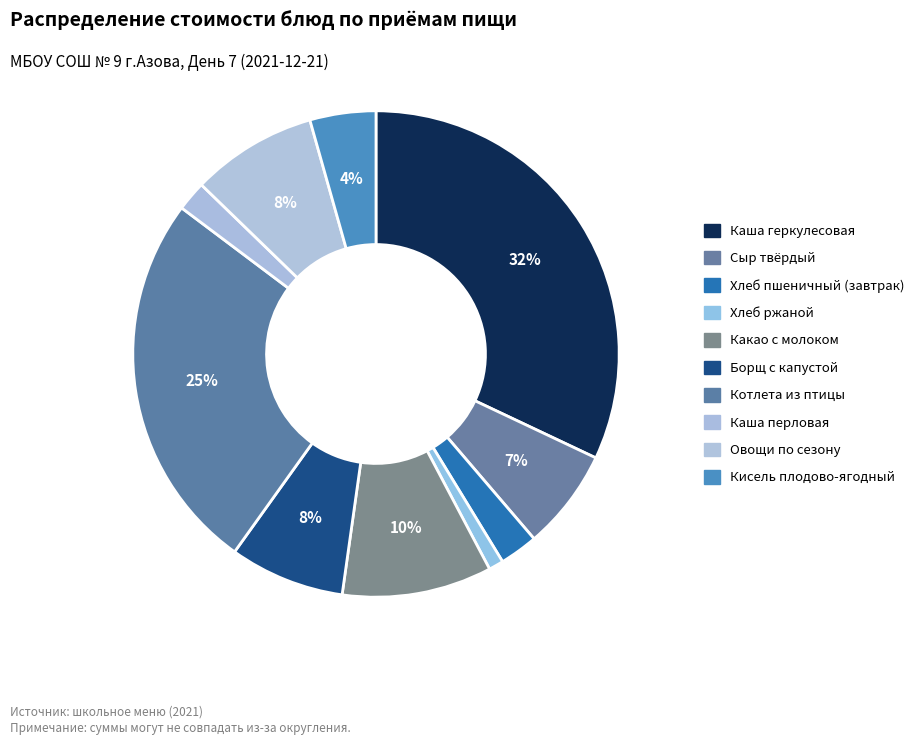

Combined, what portion of the pie is Хлеб ржаной and Каша перловая?

3.0%